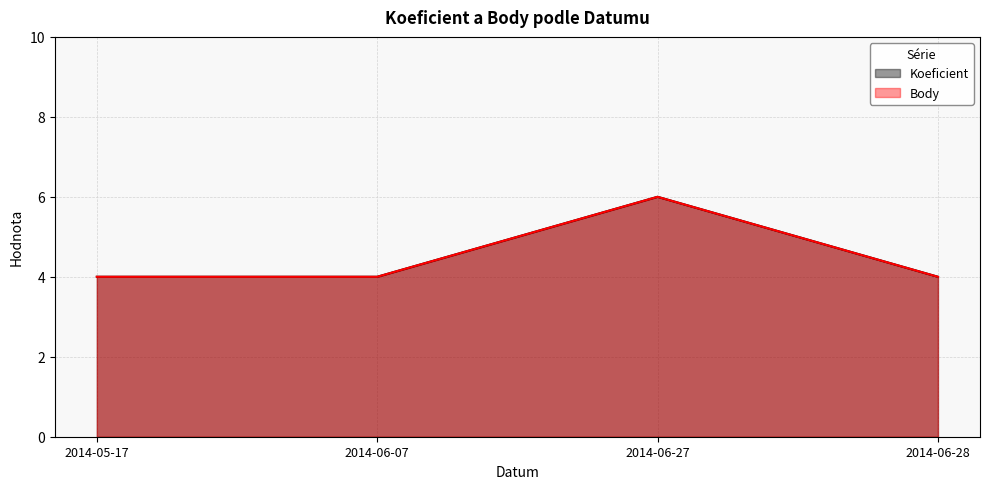

Reading left to right, extract all data points from this chart.

Koeficient: 2014-05-17=4	2014-06-07=4	2014-06-27=6	2014-06-28=4
Body: 2014-05-17=4	2014-06-07=4	2014-06-27=6	2014-06-28=4